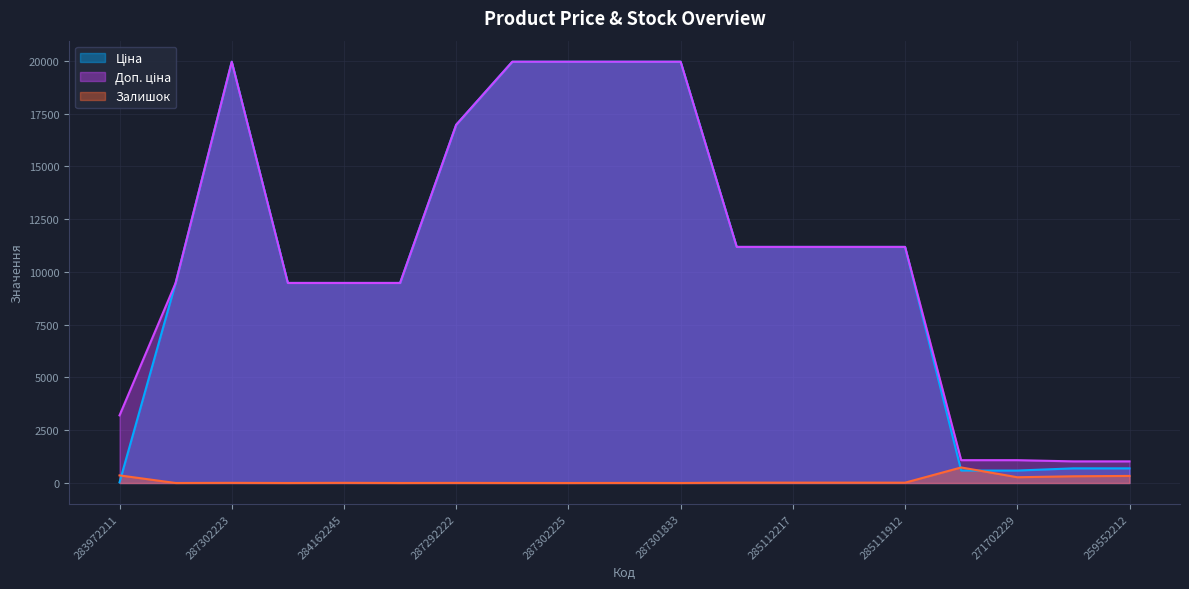

Does the chart display data point markers on the line(s)?

No